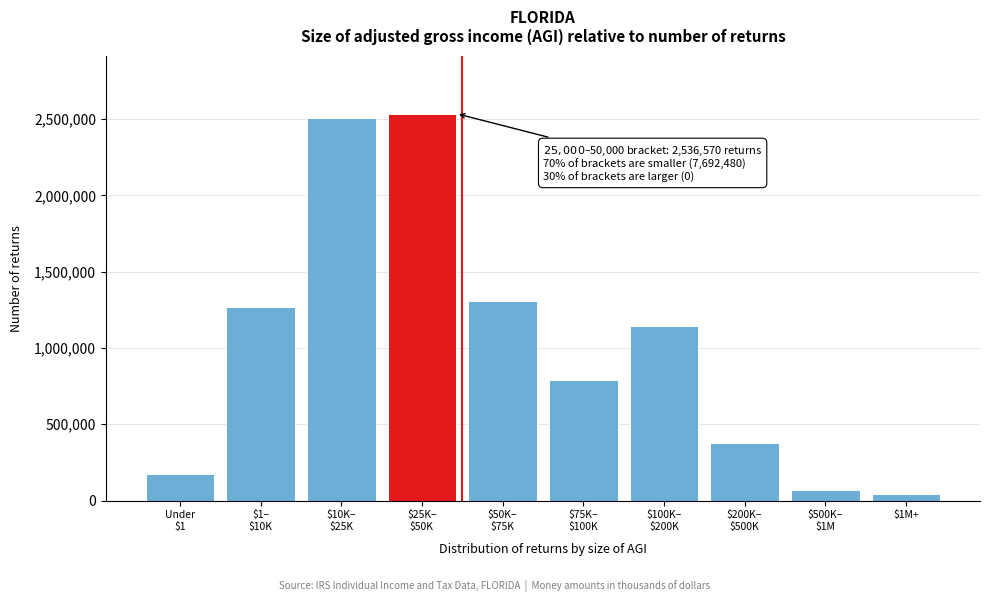

Reading left to right, transcribe all the data shown in this chart.

177170	1268850	2511040	2536570	1306090	791530	1145190	377510	71220	43880